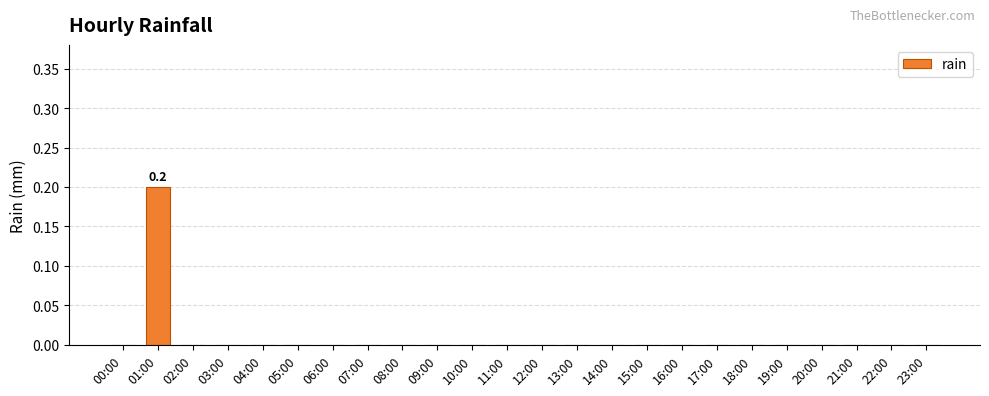

What is the maximum value shown in the chart?

0.2